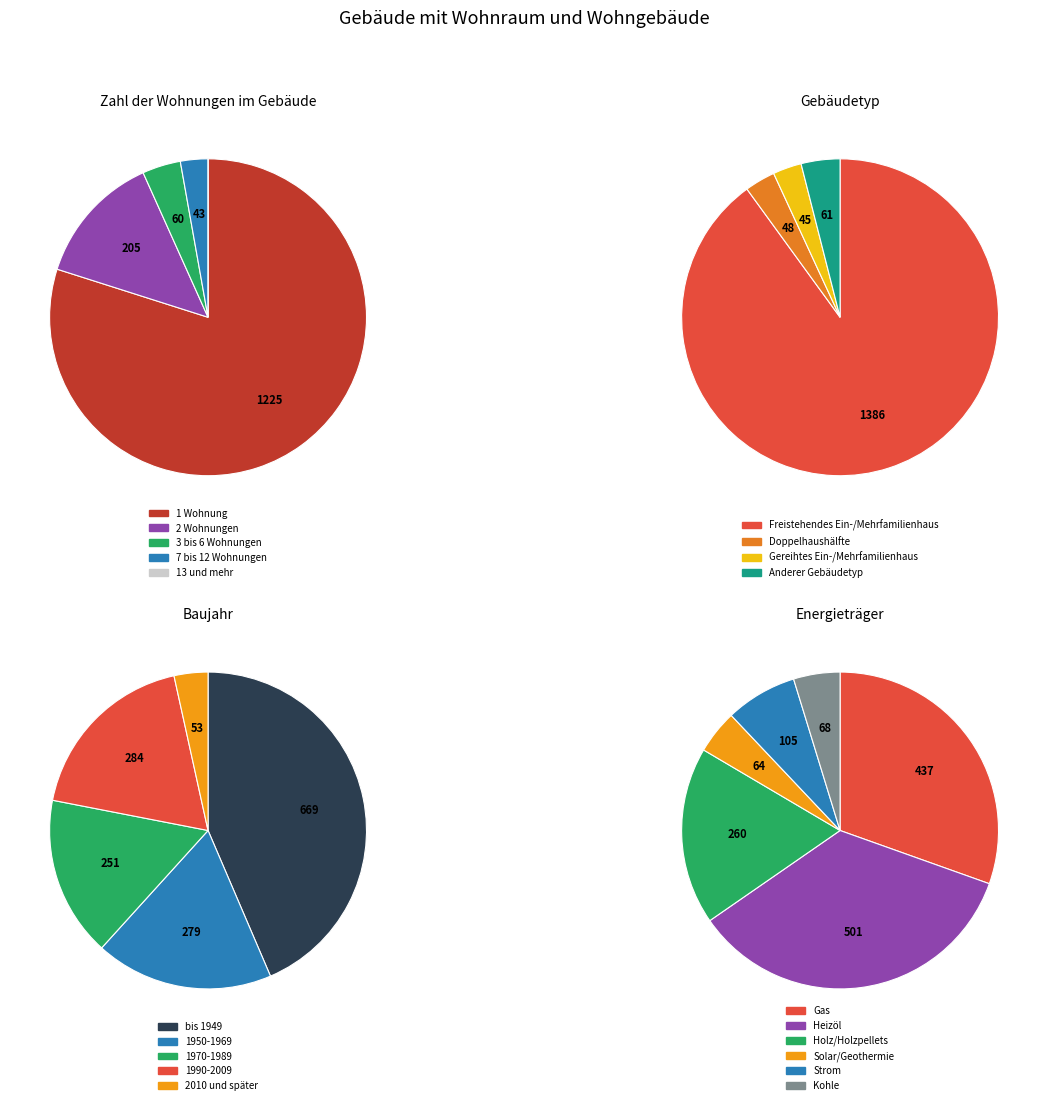

What percentage is NOT represented by 13 und mehr?

100.0%